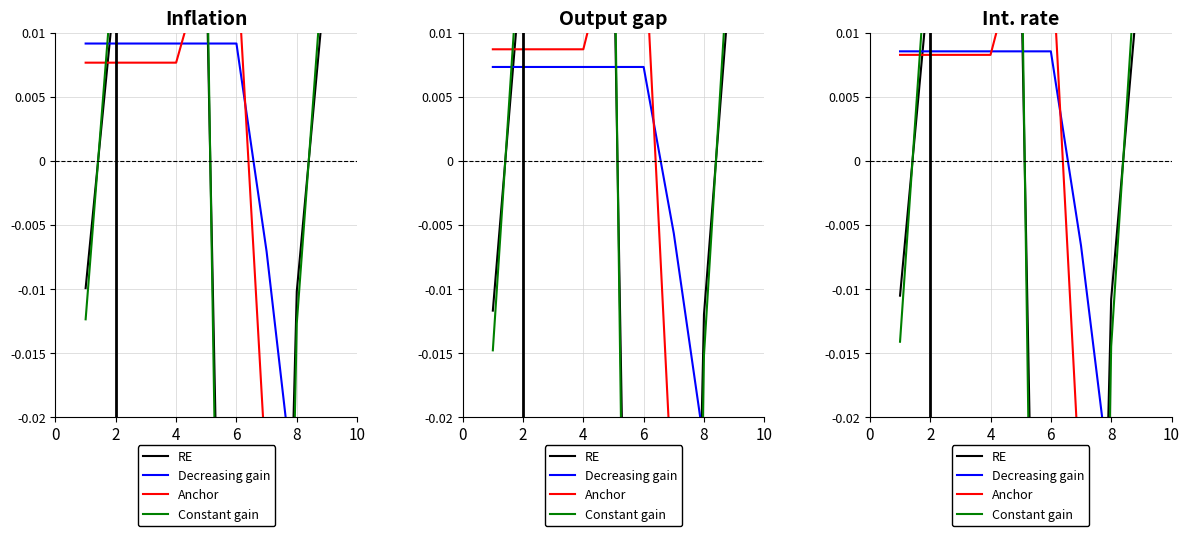

How many distinct data groups are displayed?

4